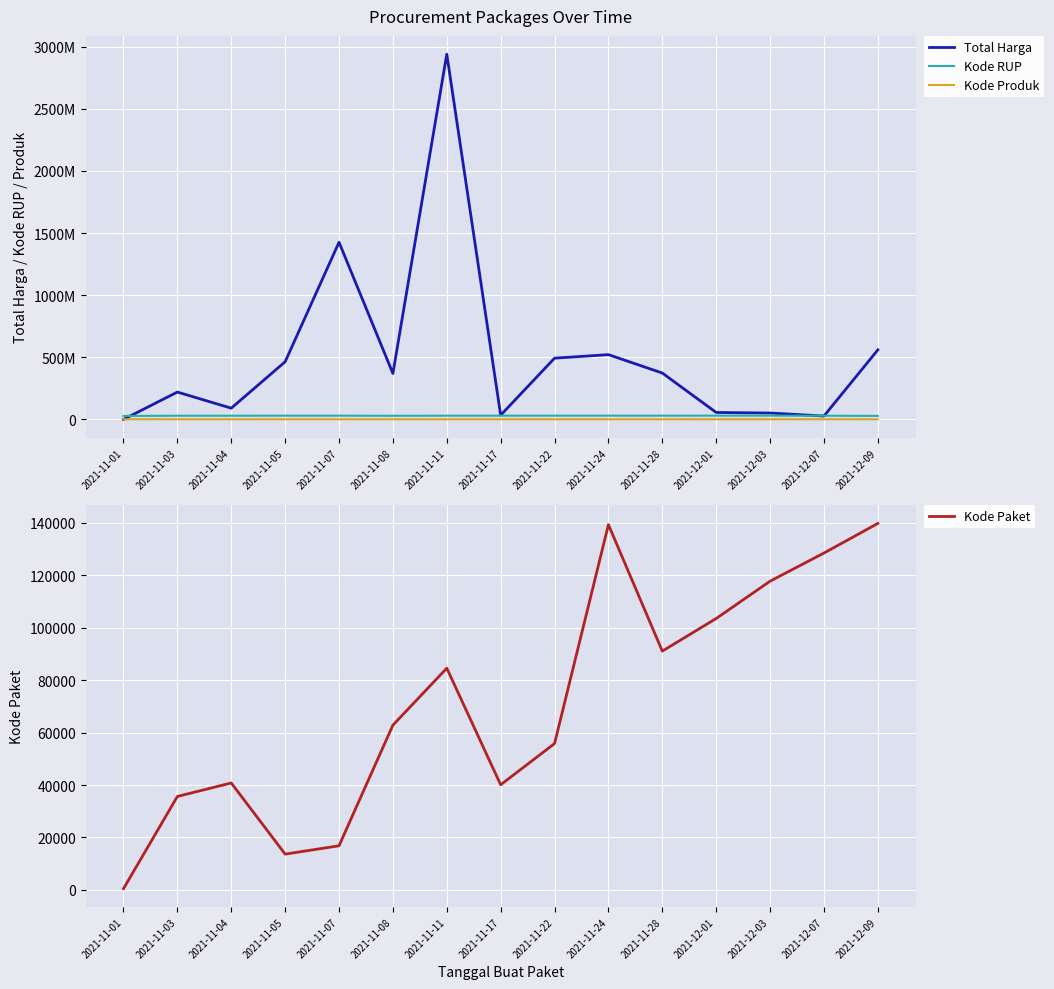

At which label does Total Harga first exceed 369987300?

2021-11-05